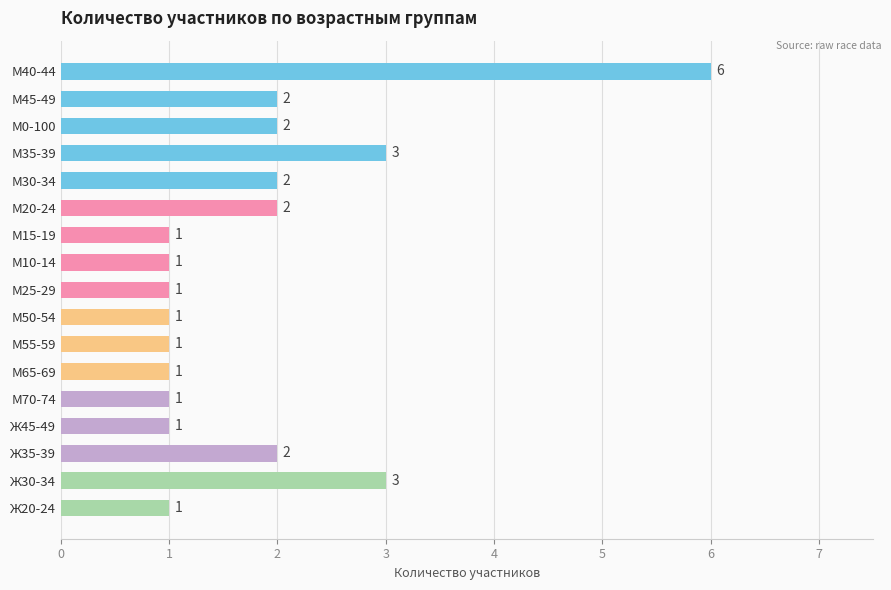

How many values are between 1 and 2?

14